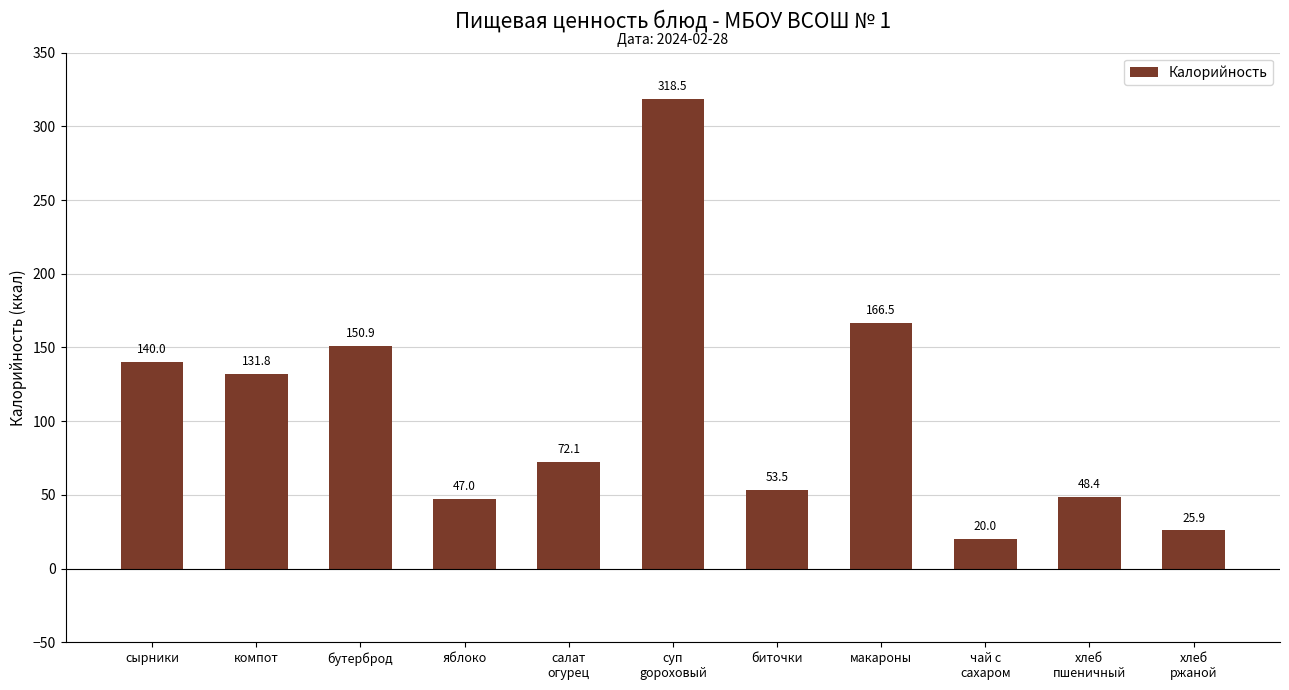

What is the smallest value displayed?

20.0